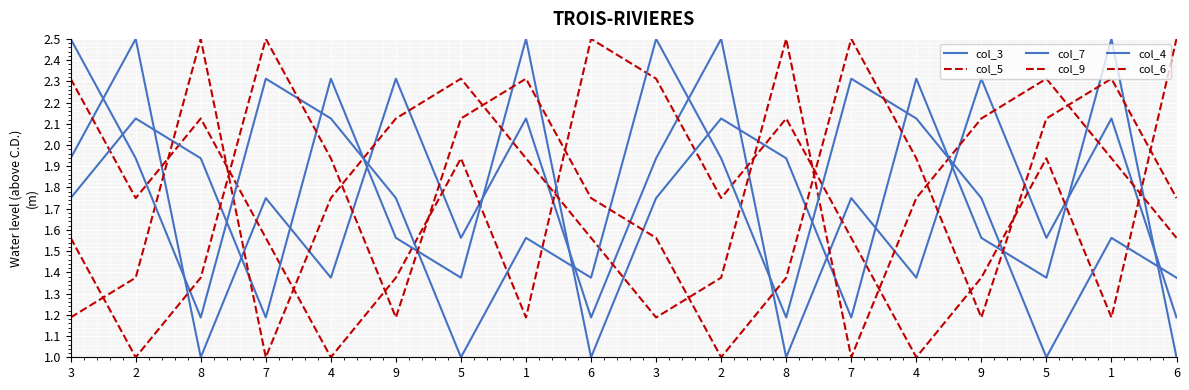

Reading left to right, extract all data points from this chart.

col_3: 1.9	2.5	1.0	1.8	1.4	2.3	1.6	2.1	1.2	1.9	2.5	1.0	1.8	1.4	2.3	1.6	2.1	1.2
col_5: 2.3	1.8	2.1	1.6	1.0	1.4	1.9	1.2	2.5	2.3	1.8	2.1	1.6	1.0	1.4	1.9	1.2	2.5
col_7: 1.8	2.1	1.9	1.2	2.3	1.6	1.4	2.5	1.0	1.8	2.1	1.9	1.2	2.3	1.6	1.4	2.5	1.0
col_9: 1.2	1.4	2.5	1.0	1.8	2.1	2.3	1.9	1.6	1.2	1.4	2.5	1.0	1.8	2.1	2.3	1.9	1.6
col_4: 2.5	1.9	1.2	2.3	2.1	1.8	1.0	1.6	1.4	2.5	1.9	1.2	2.3	2.1	1.8	1.0	1.6	1.4
col_6: 1.6	1.0	1.4	2.5	1.9	1.2	2.1	2.3	1.8	1.6	1.0	1.4	2.5	1.9	1.2	2.1	2.3	1.8